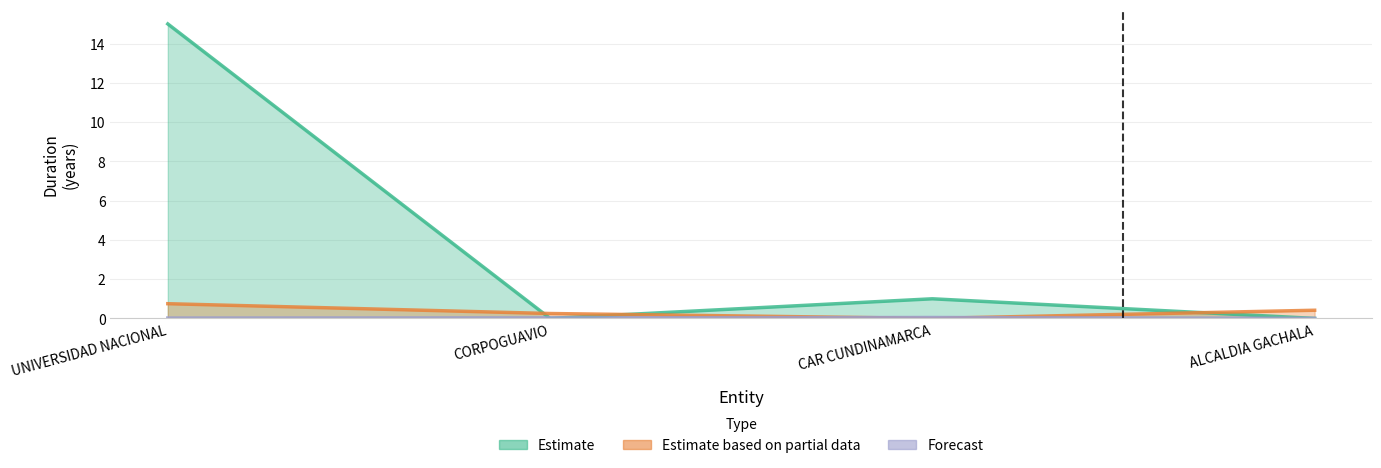

Between which two adjacent categories do Days and Months first intersect?

CORPOGUAVIO and CAR CUNDINAMARCA